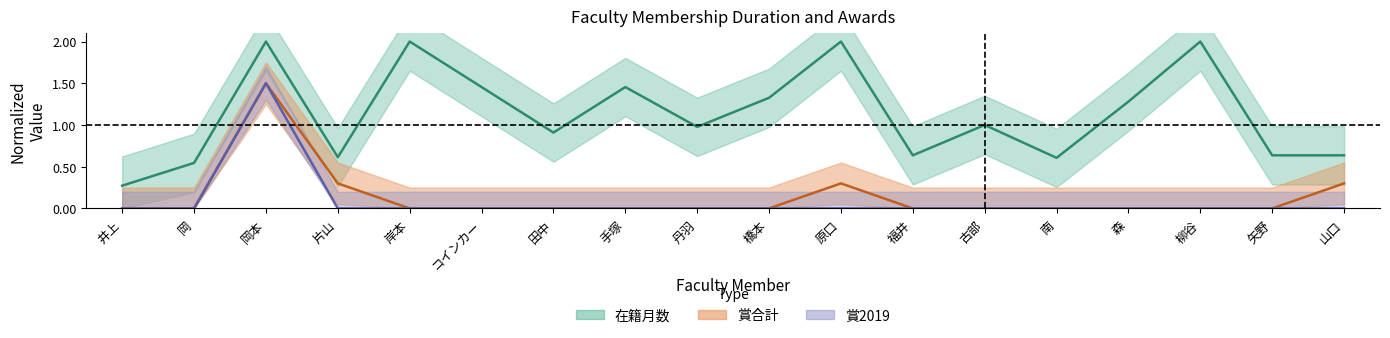

True or false: 賞合計 and 賞2019 cross at least once.

False